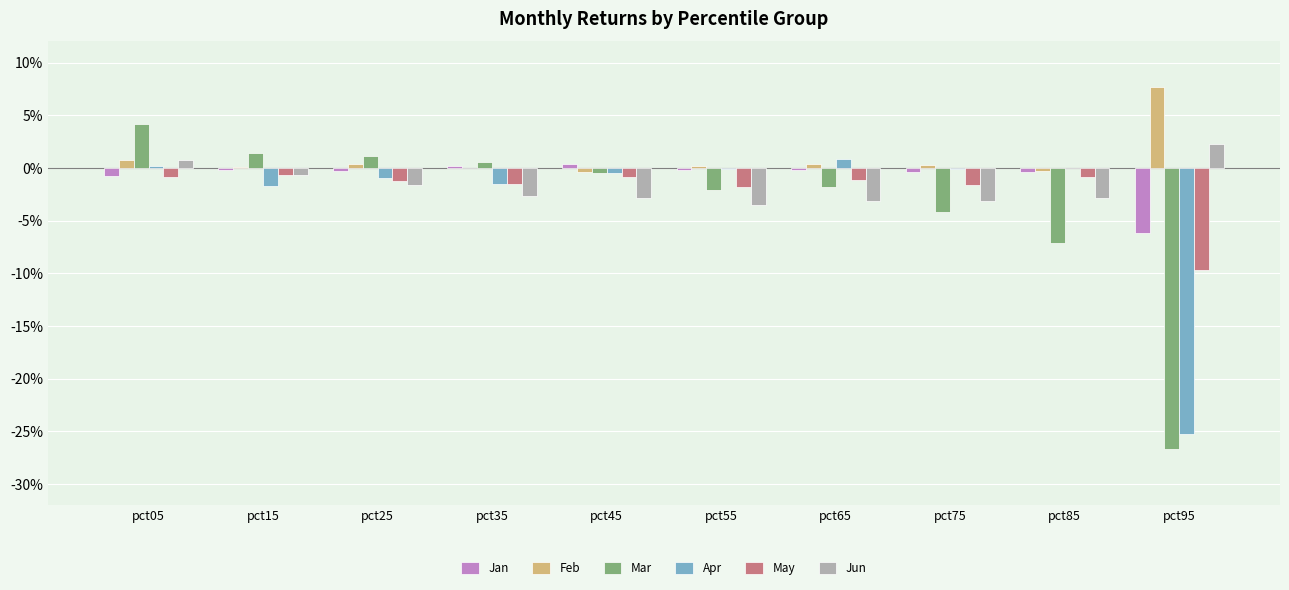

Which series changed the most between pct05 and pct85?

Mar